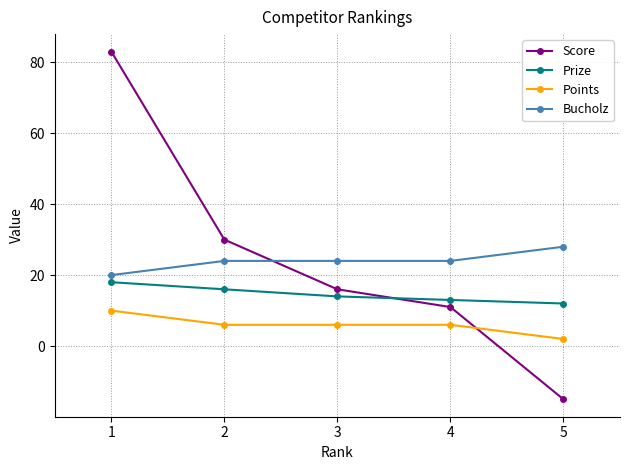

True or false: Points and Prize cross at least once.

False